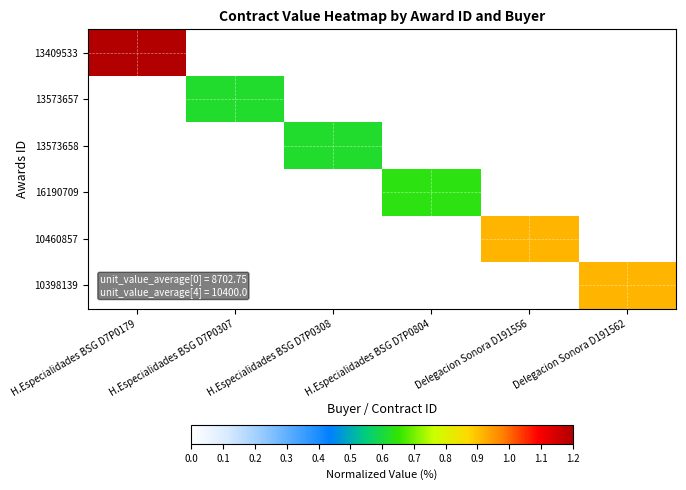

Which series has the largest total across all categories?

13409533